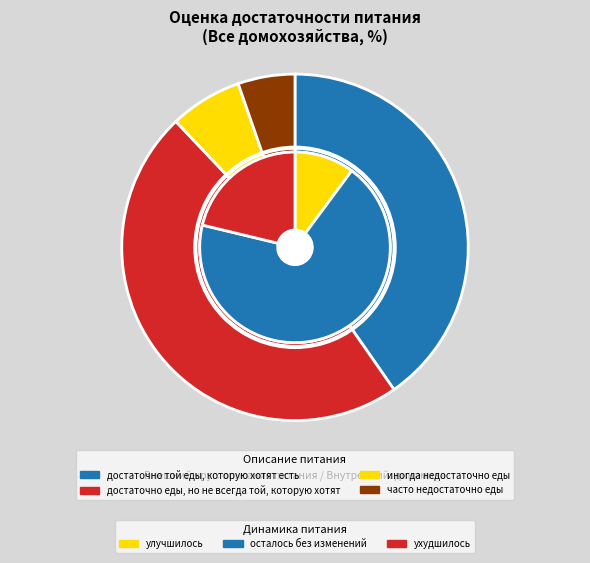

Is it true that часто недостаточно еды is 5% of the pie?

True